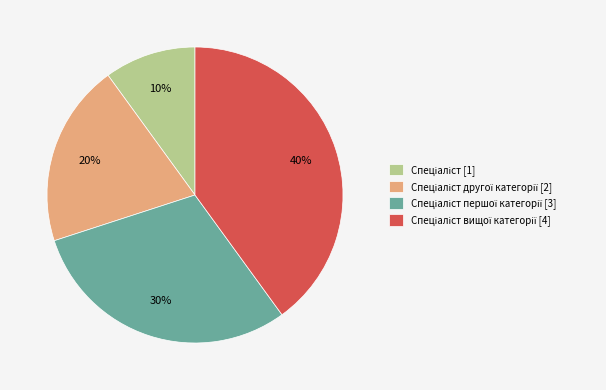

Is there any slice that represents more than half of the pie?

No